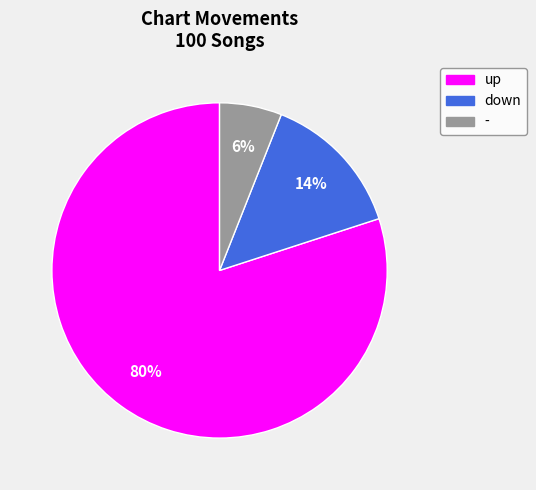

Between - and down, which is larger?

down